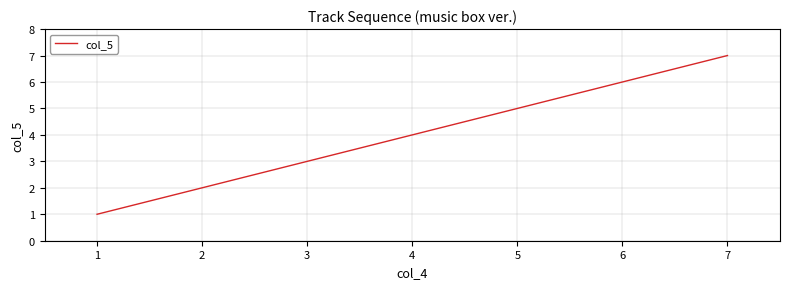

The chart shows a value of 2 at 4. True or false?

False